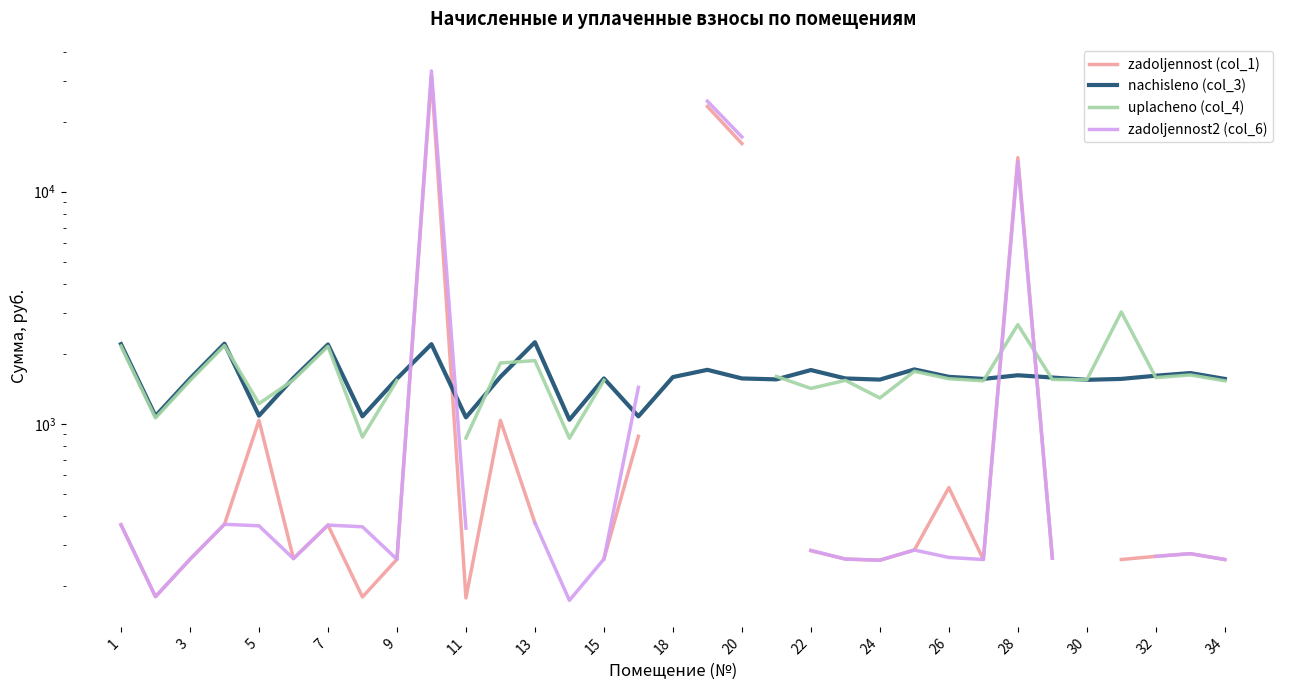

How many categories are shown in the chart?

33